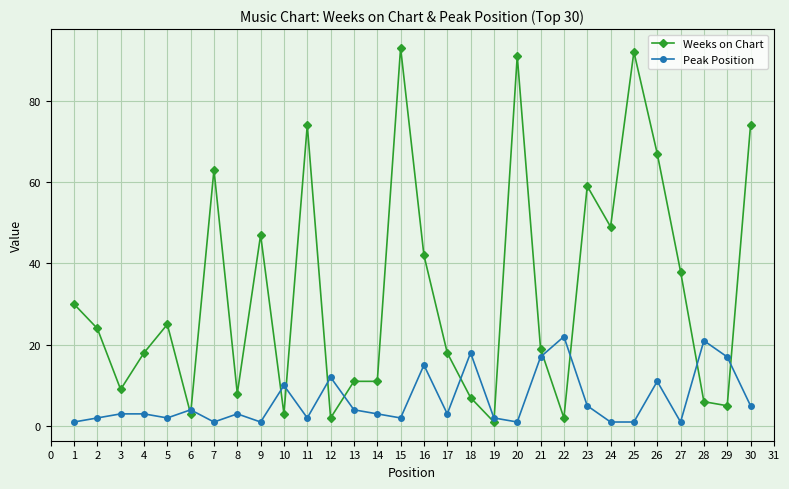

The Peak Position series shows 3 at 26. True or false?

False